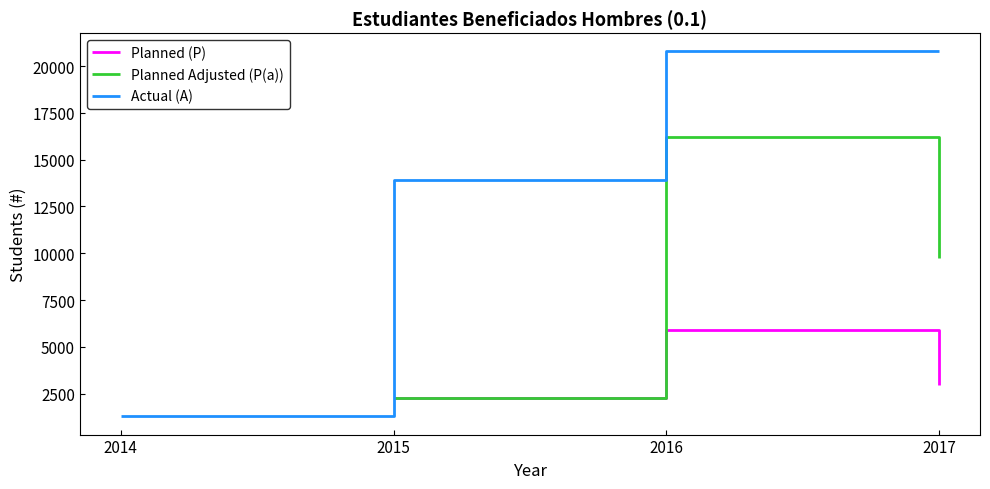

True or false: Actual (A) and Planned (P) cross at least once.

False